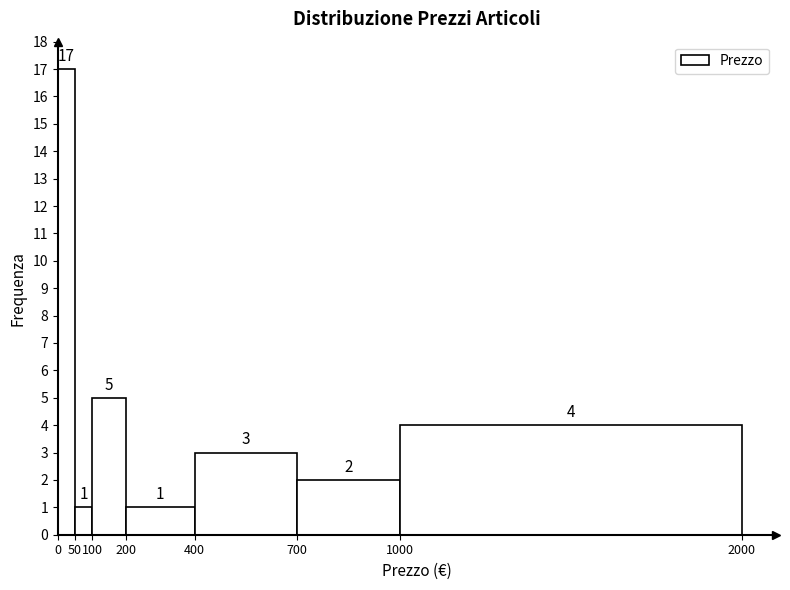

Reading left to right, transcribe this chart: for each bar, give the range it covers on the x-axis and its height.

0 to 50: 17
50 to 100: 1
100 to 200: 5
200 to 400: 1
400 to 700: 3
700 to 1000: 2
1000 to 2000: 4